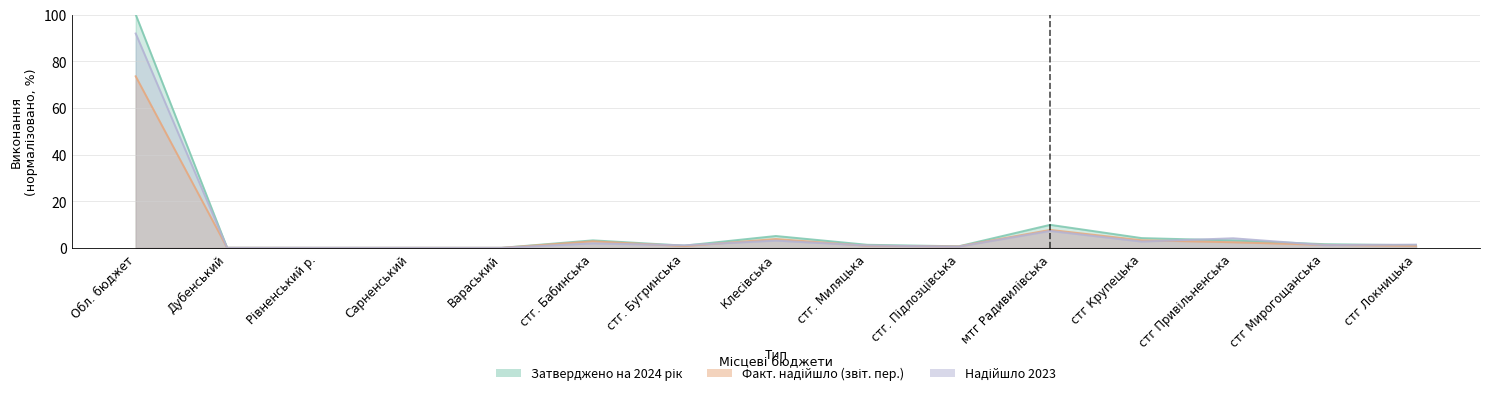

Where is the first local minimum for Затверджено на 2024 рік?

Рівненський р.